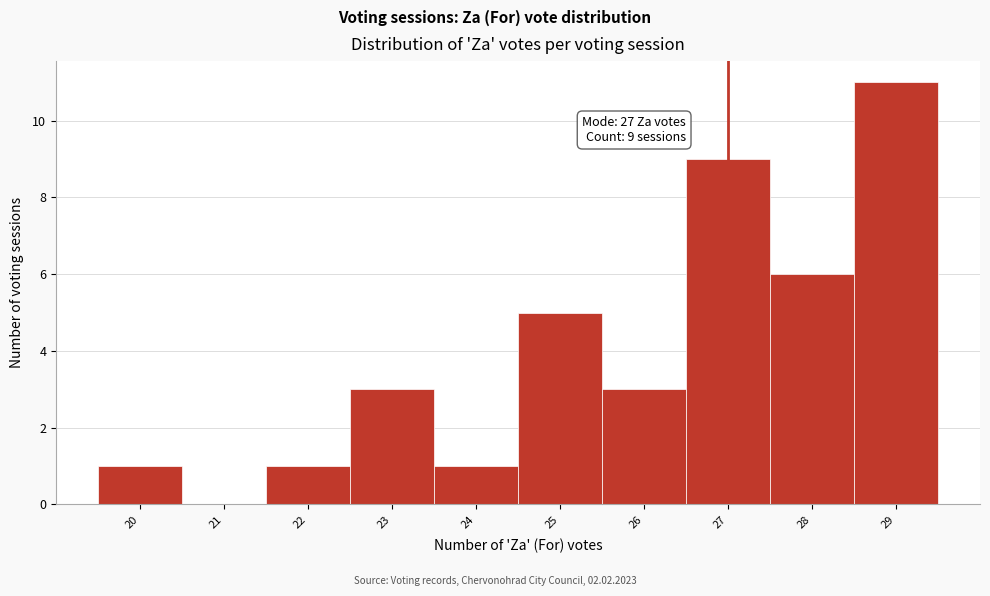

Which range on the x-axis has the tallest bar?

28.5 to 29.5